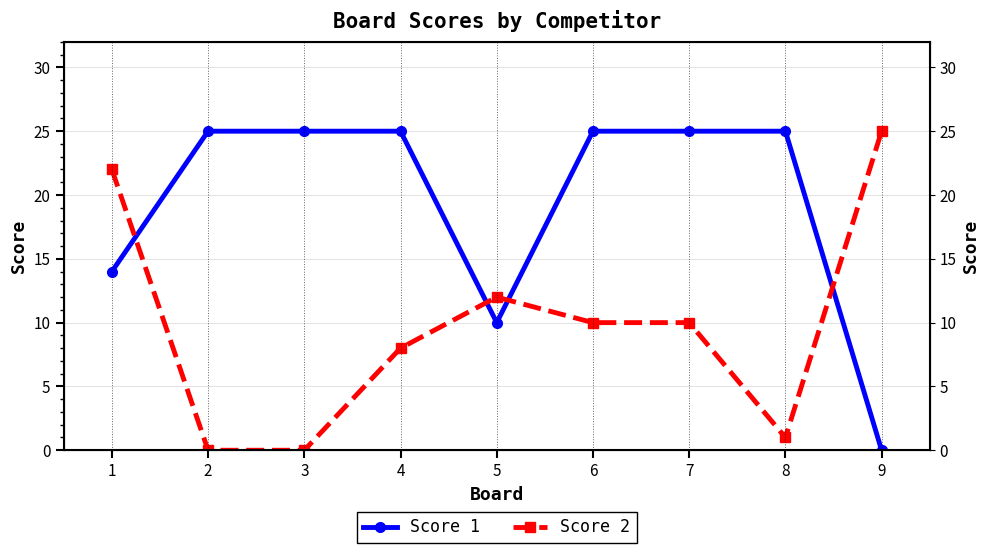

Read the Score 2 value at 7, to the nearest 10.

10